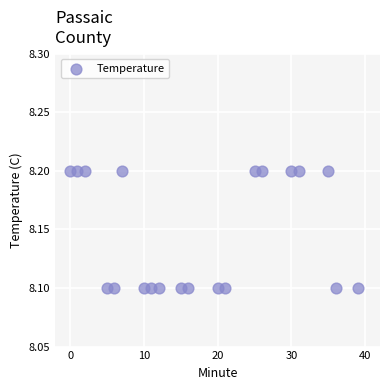

What is the range of X values (max minus min)?

39.0